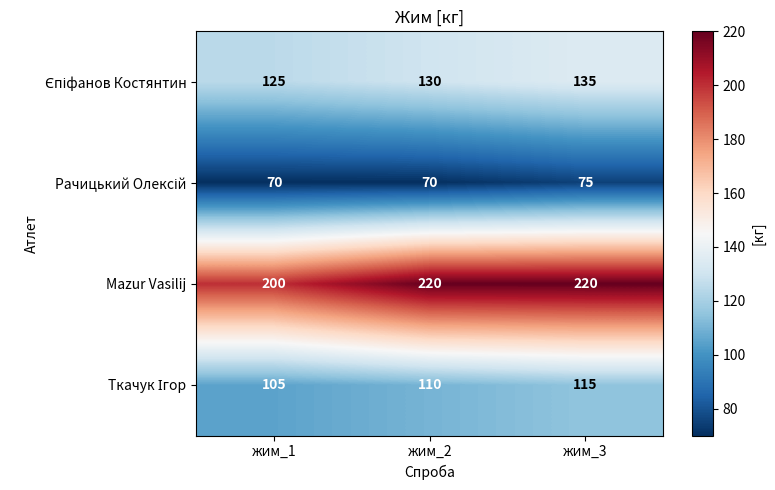

The value of Mazur Vasilij at жим_1 is 200. True or false?

True